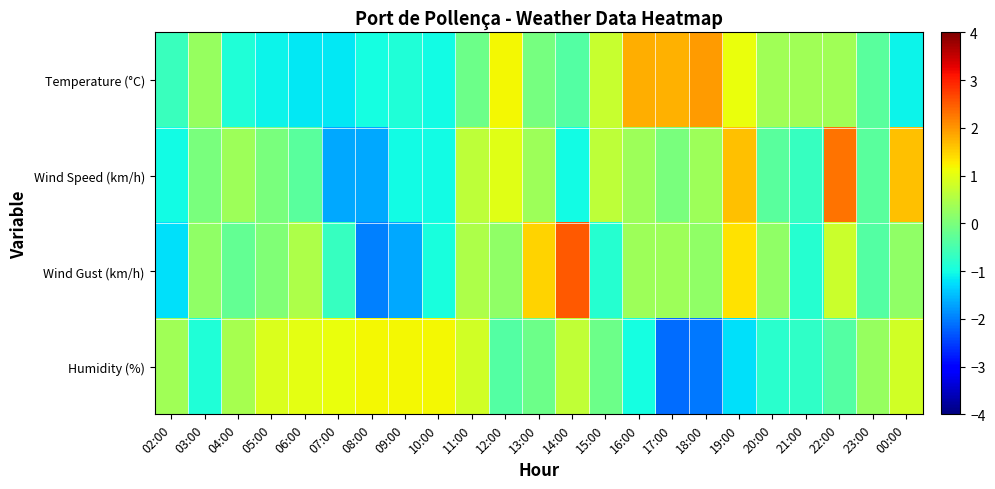

Rank the series at 13:00 from lowest to highest value.

Humidity (%), Temperature (°C), Wind Speed (km/h), Wind Gust (km/h)